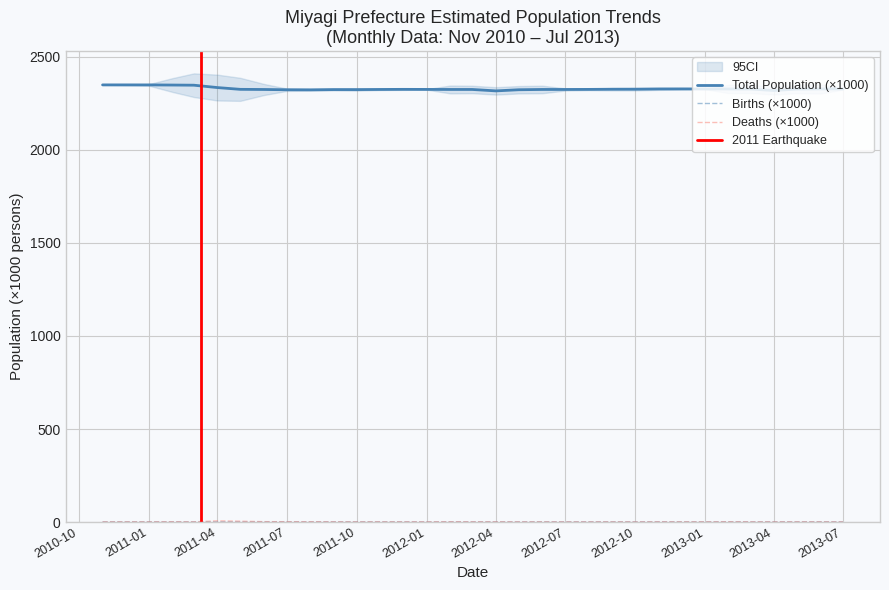

What is the sum of the Births values at 2012-07 and 2011-10?

3.1